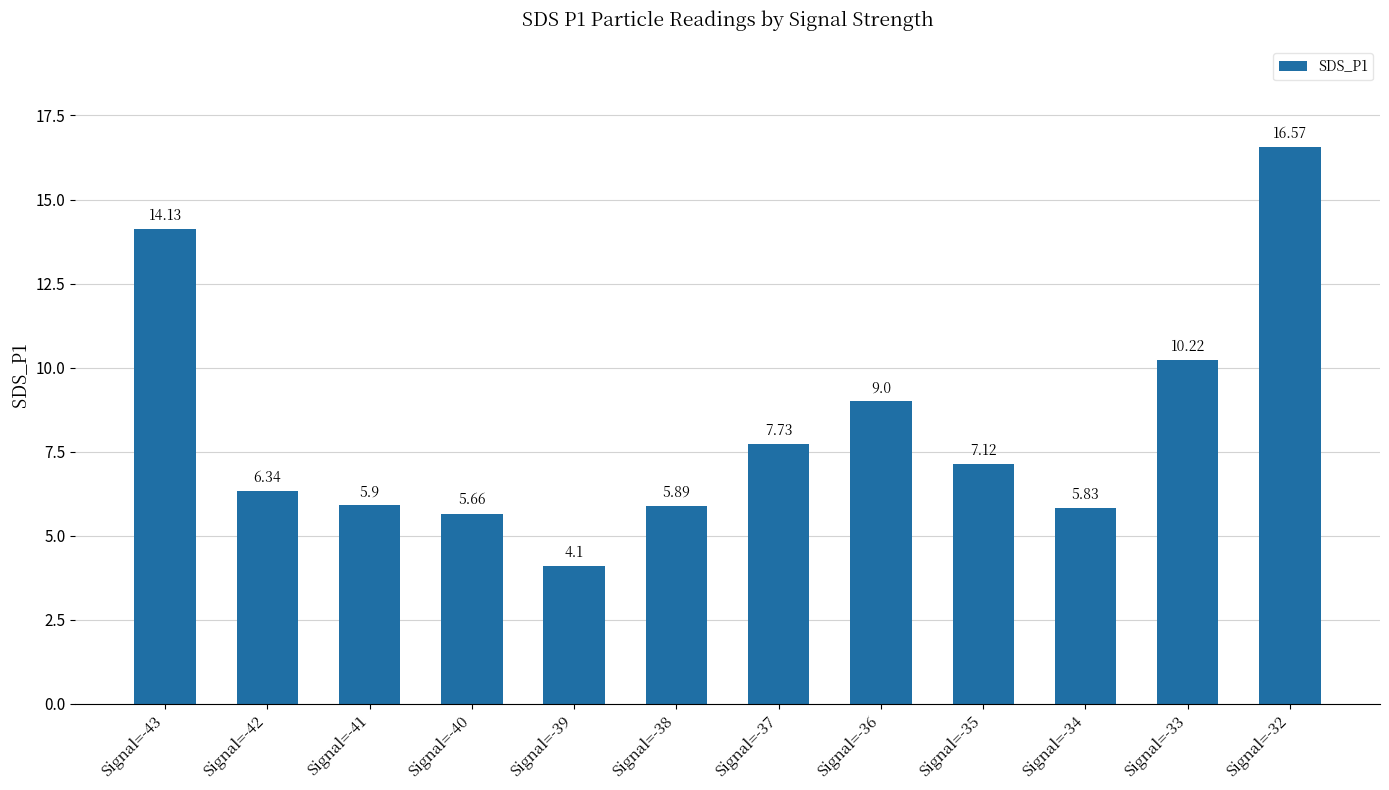

How many series are shown in this chart?

1